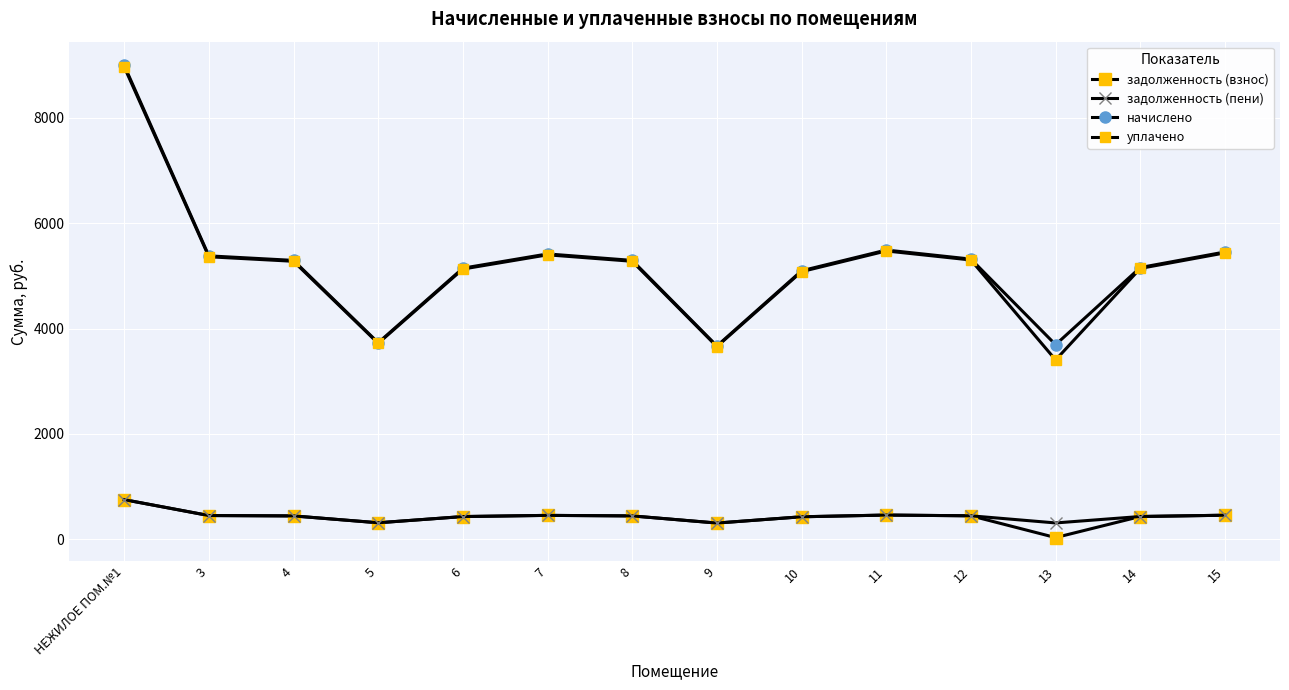

How many data points in начислено are above 5294?

8